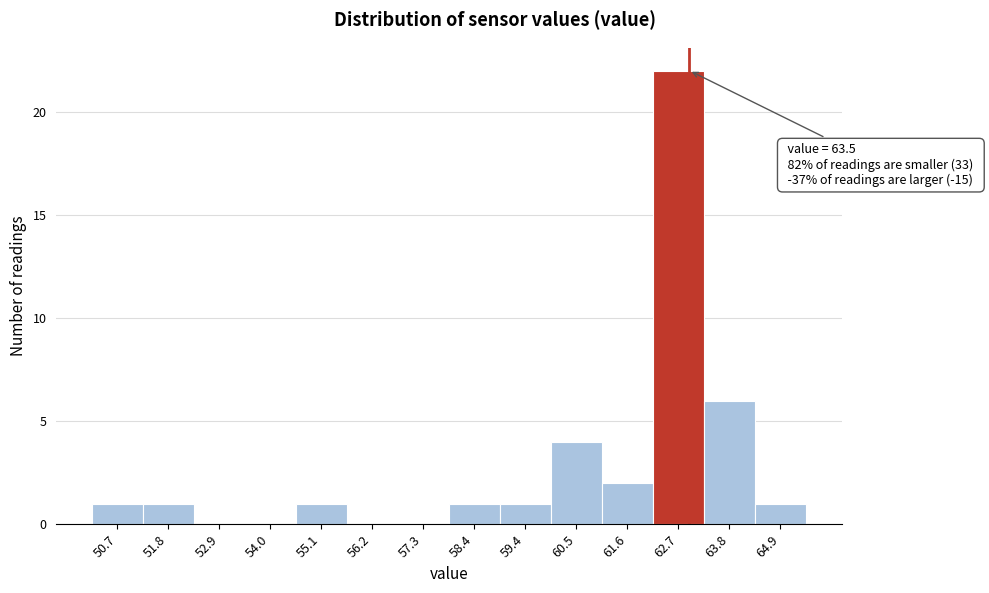

Reading left to right, transcribe all the data shown in this chart.

50.7=1	51.8=1	52.9=0	54.0=0	55.1=1	56.2=0	57.3=0	58.4=1	59.4=1	60.5=4	61.6=2	62.7=22	63.8=6	64.9=1